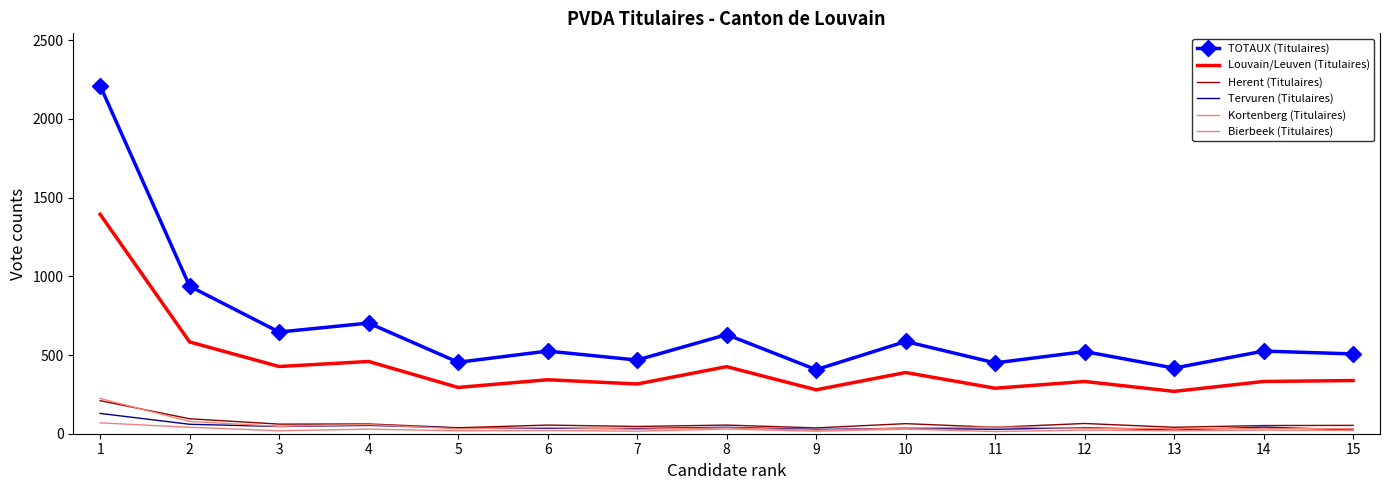

At which label does Herent (Titulaires) first exceed 55?

1